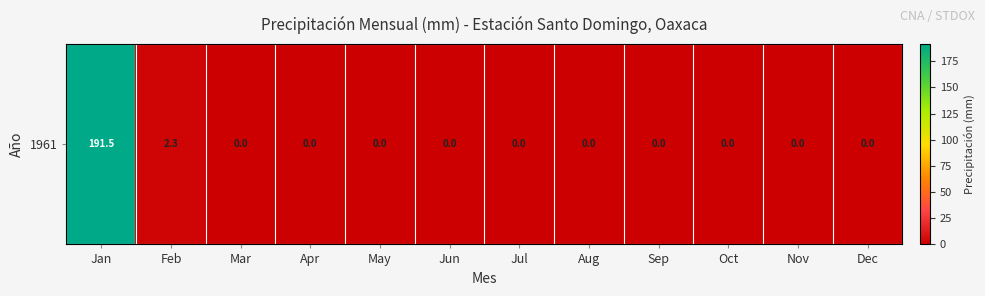

List the labels in order of value, smallest first.

Mar, Apr, May, Jun, Jul, Aug, Sep, Oct, Nov, Dec, Feb, Jan